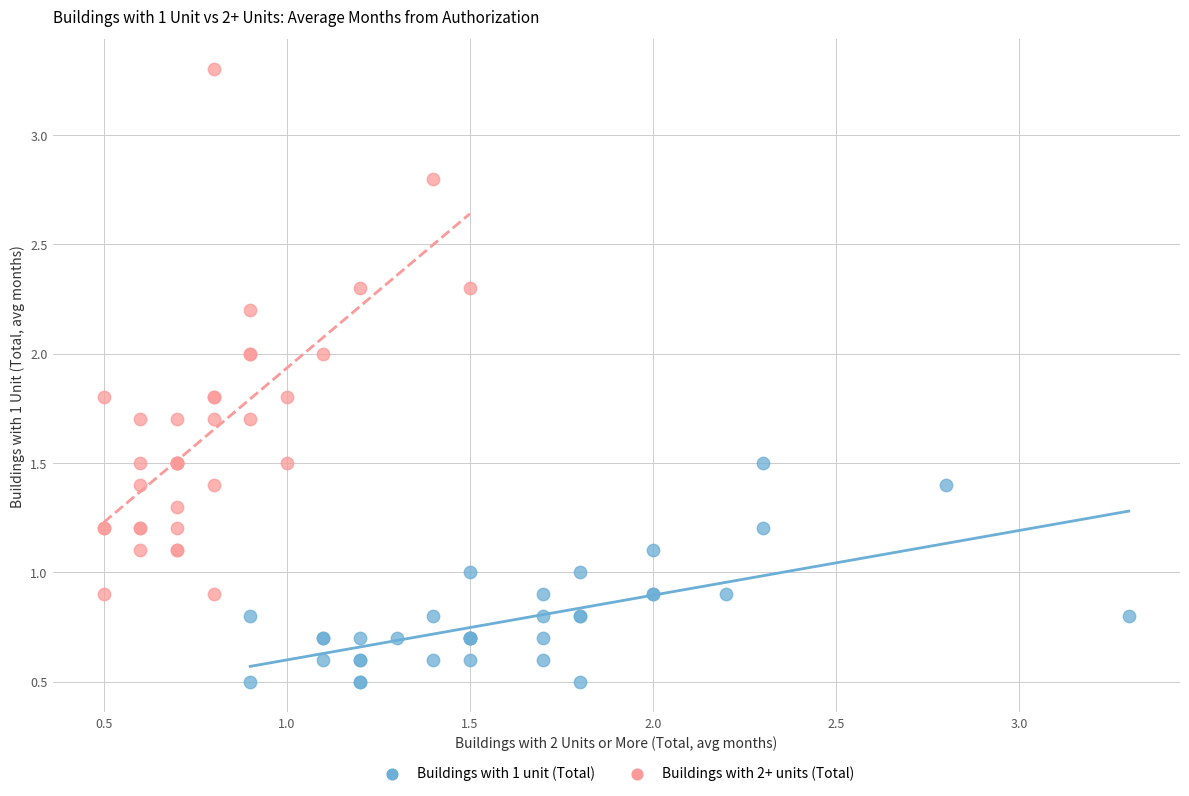

Which series reaches the minimum Y coordinate?

Buildings with 1 unit (Total)